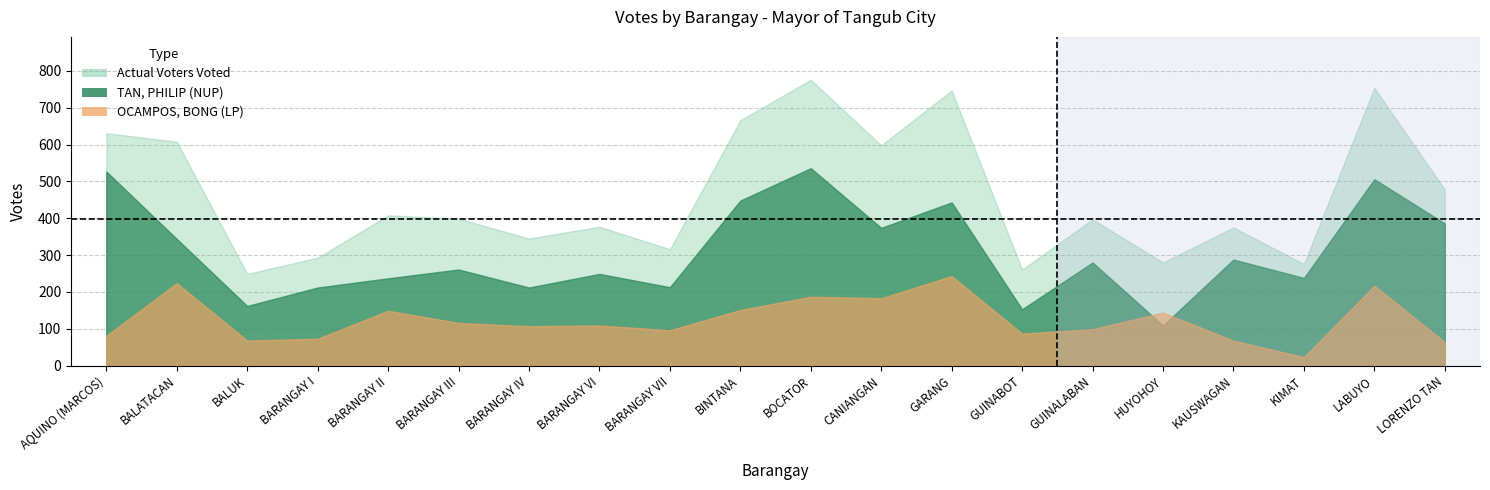

List the series in order of their peak value, lowest first.

OCAMPOS, BONG (LP), TAN, PHILIP (NUP), Actual Voters Voted